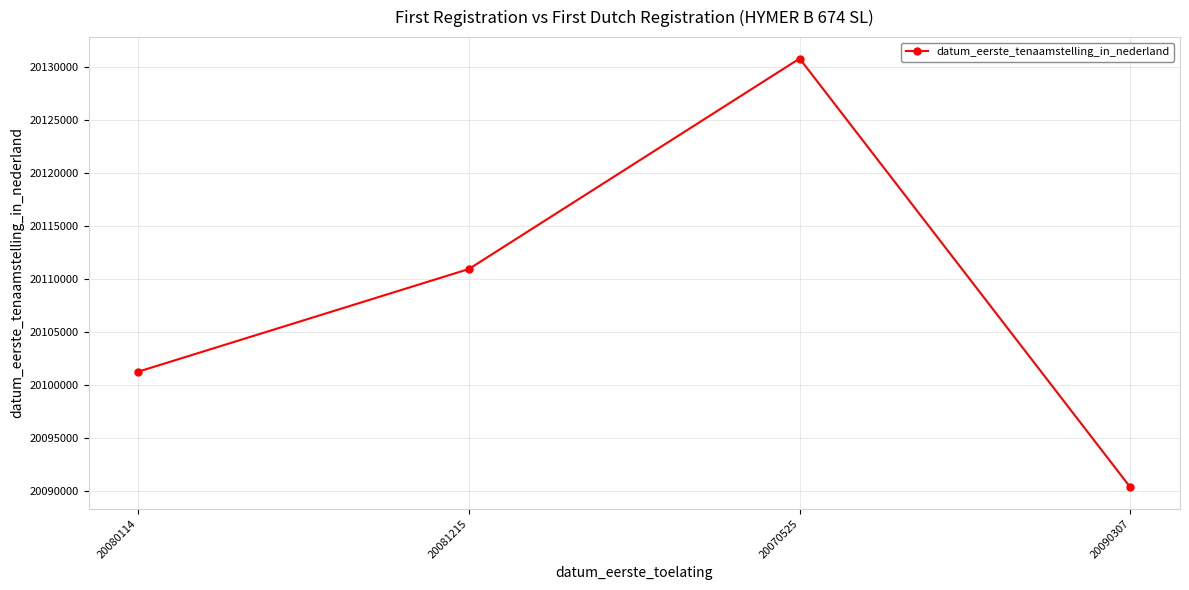

What is the change in value from 20070525 to 20090307?

-40495